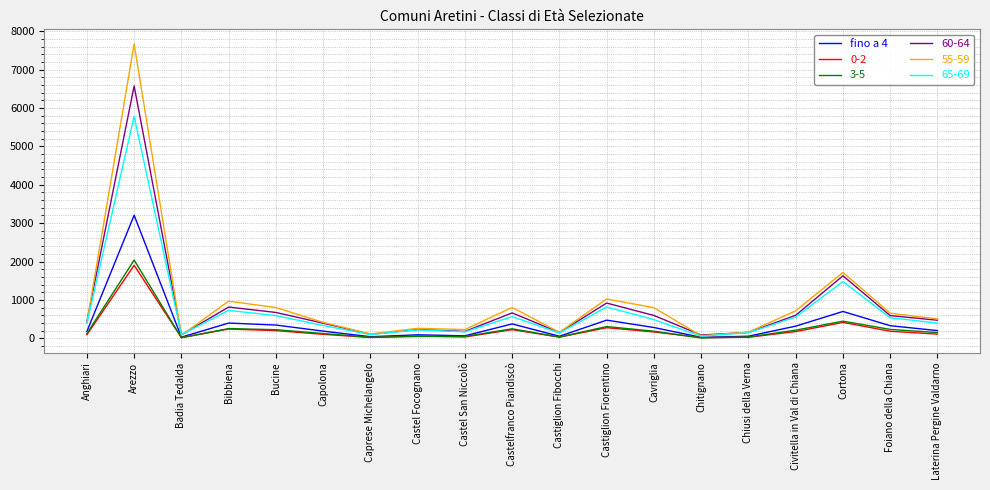

What is the total value across all series at Castelfranco Piandiscò?

2878